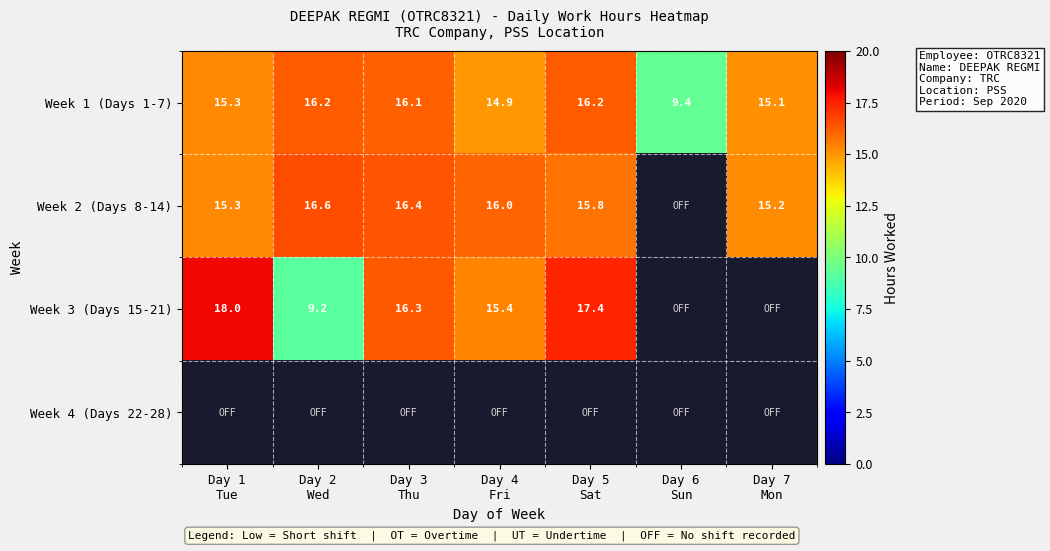

What is the difference between the maximum and second lowest values in the Week 1 (Days 1-7) series?

1.3